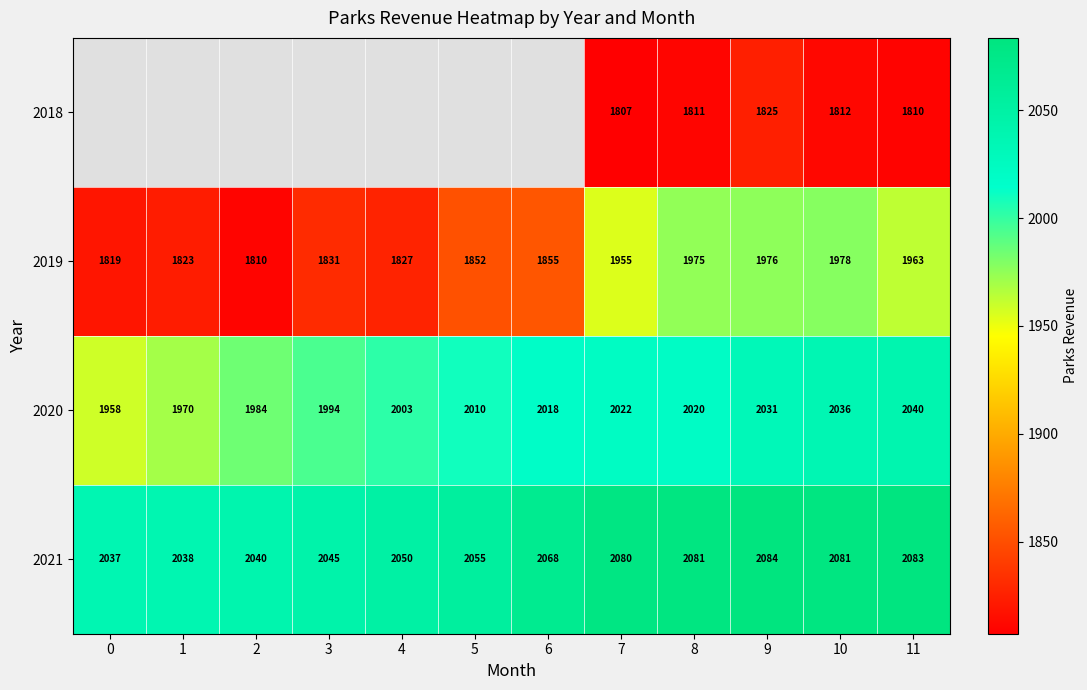

Is the value of 2019 at 4 greater than the value of 2020 at 6?

No